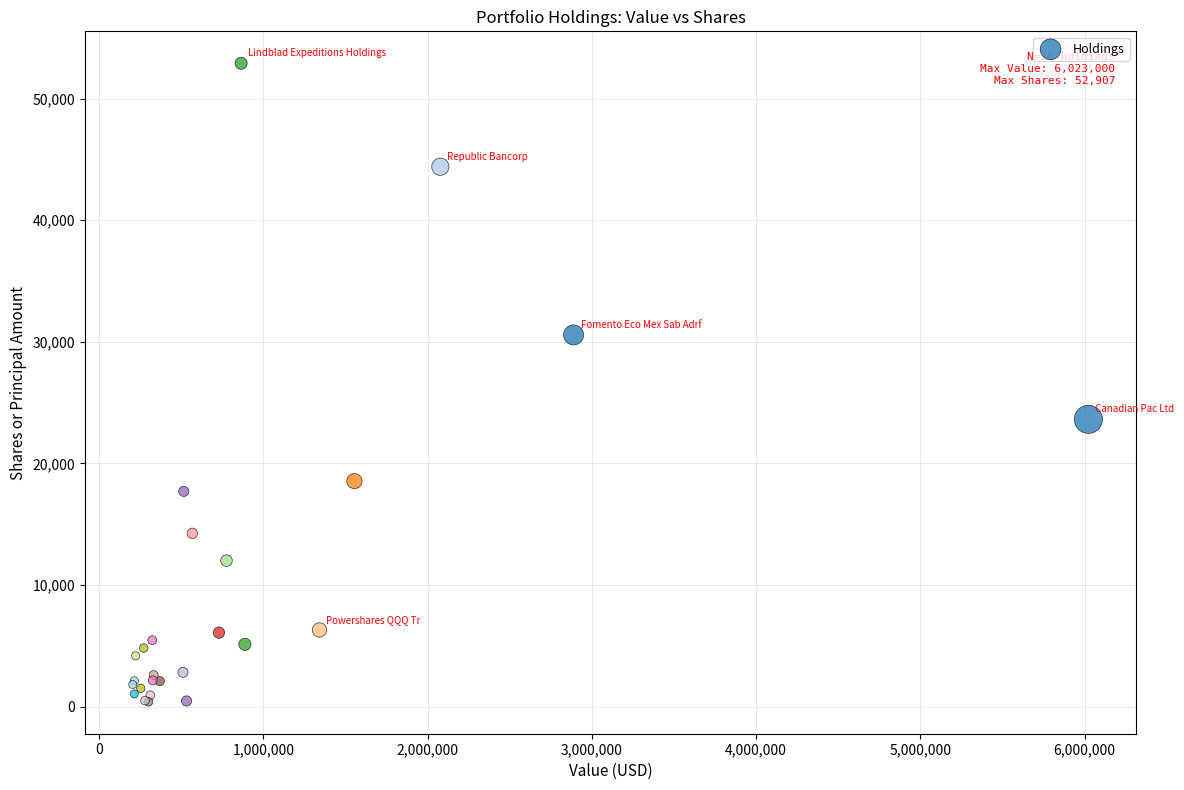

What Y value in the scatter plot is closest to 26653?

23625